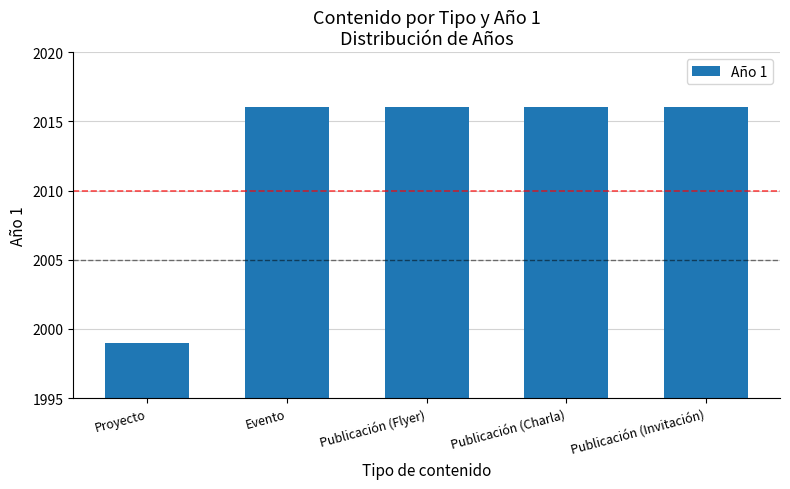

Which has a higher value, Publicación (Charla) or Proyecto?

Publicación (Charla)